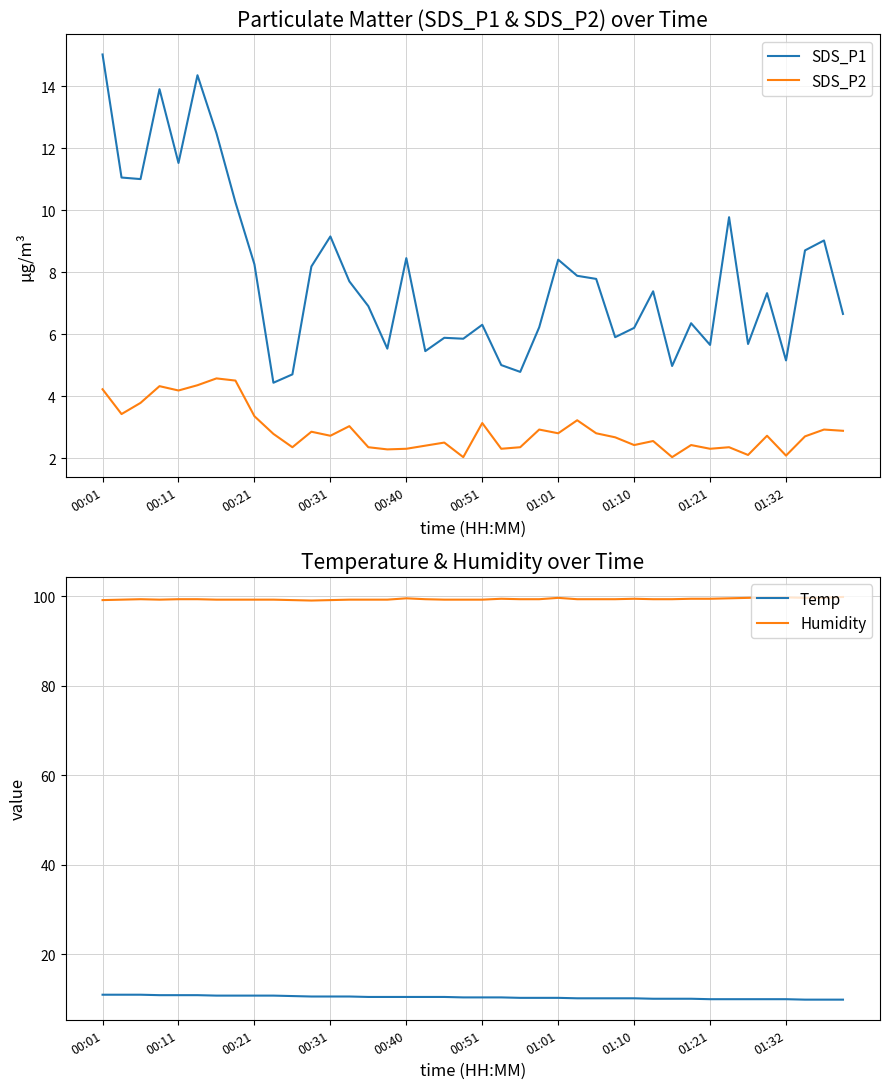

True or false: Temp and Humidity cross at least once.

False